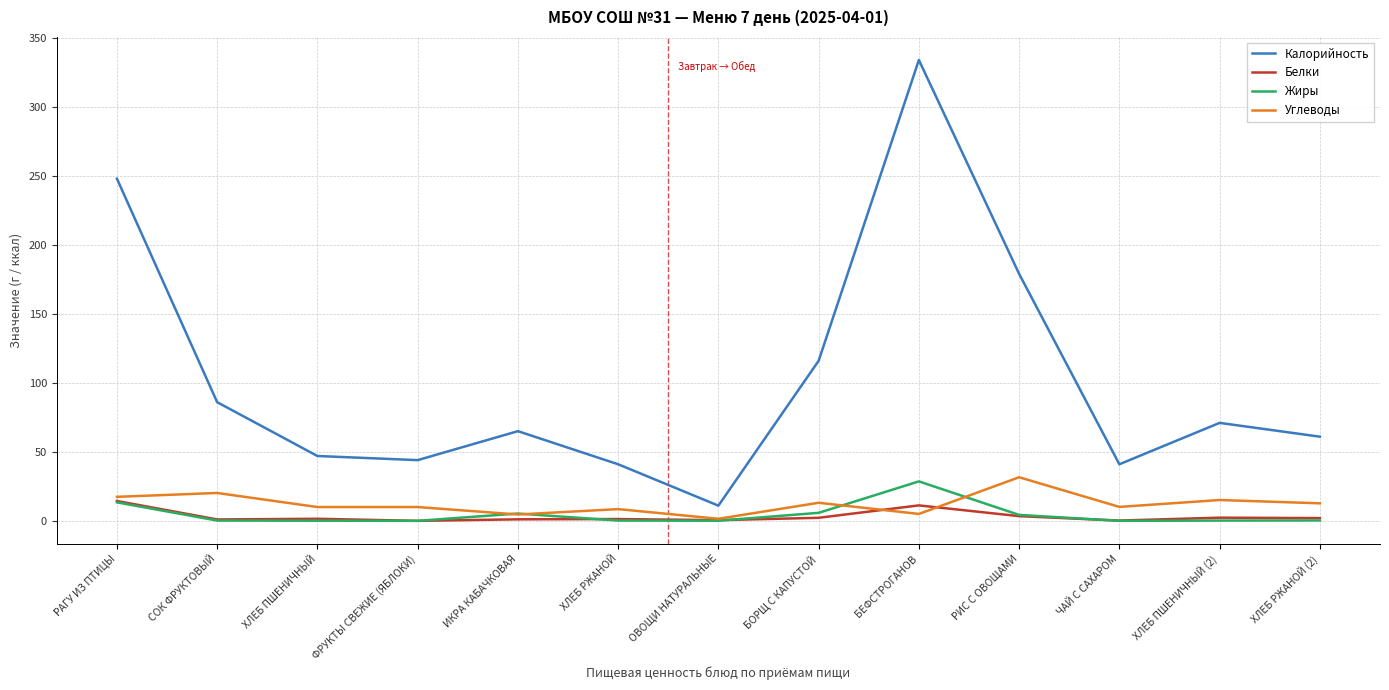

What is the sum of all Белки values?

41.1